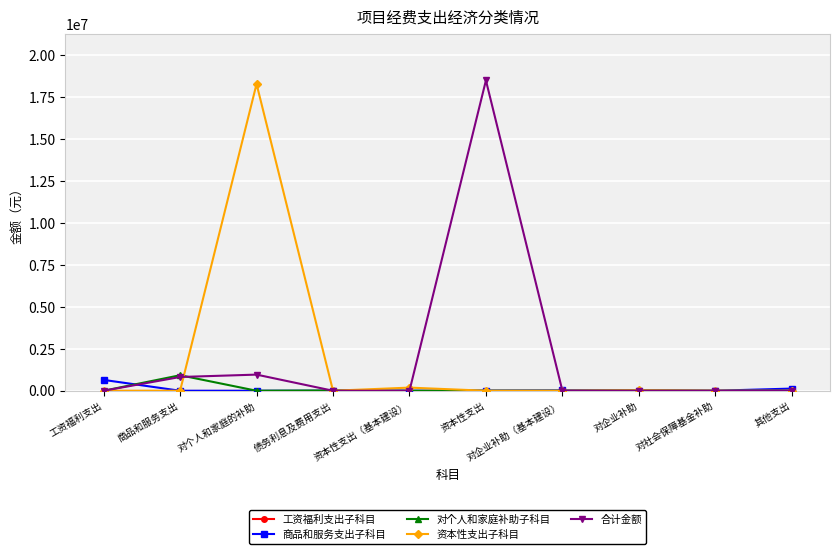

What is the difference between the highest and lowest values at 对个人和家庭的补助?

18260967.6